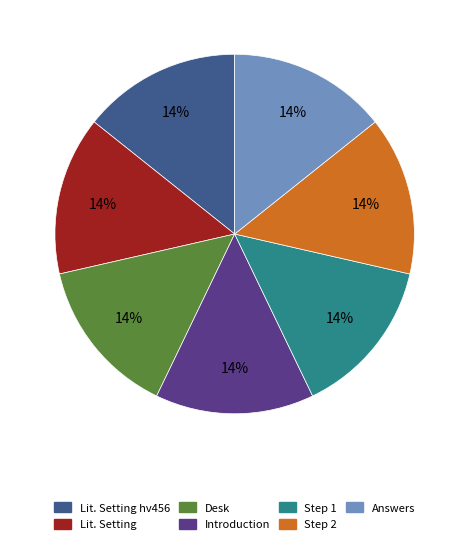

To the nearest percent, what is the average slice percentage?

14%